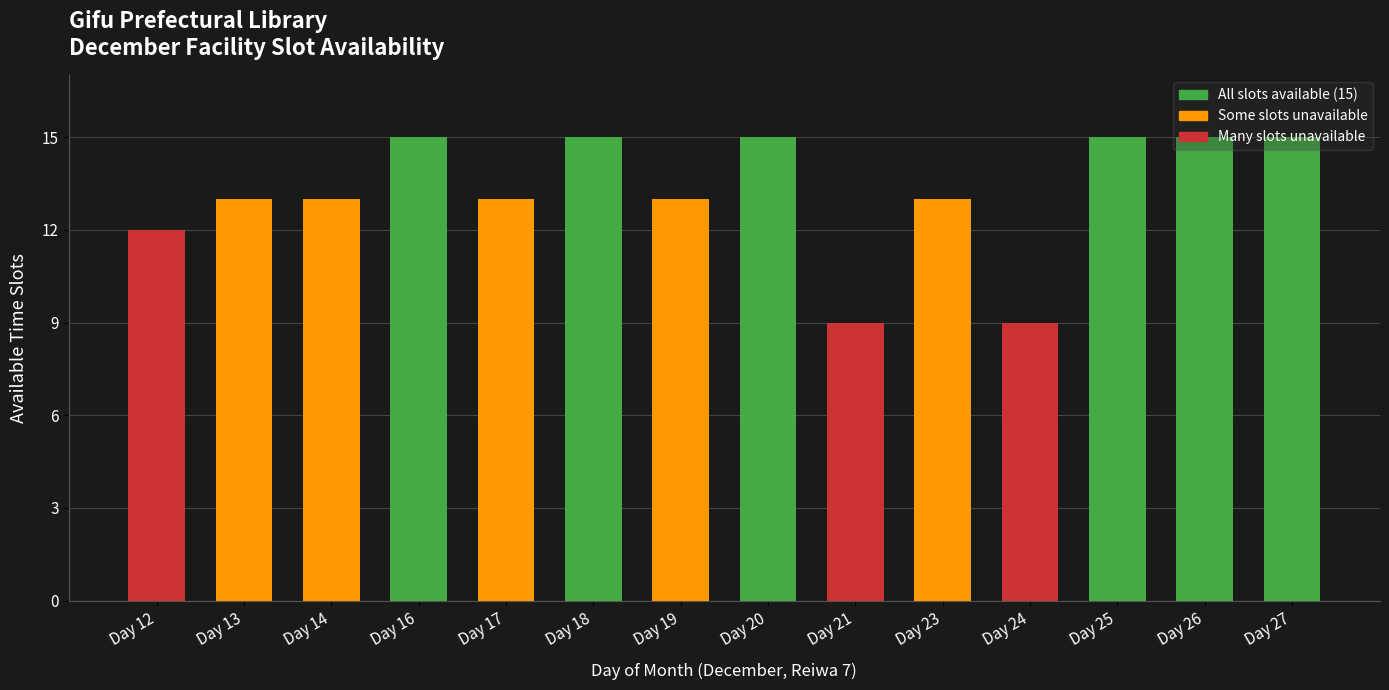

What is the value of the 8th bar from the left?

15